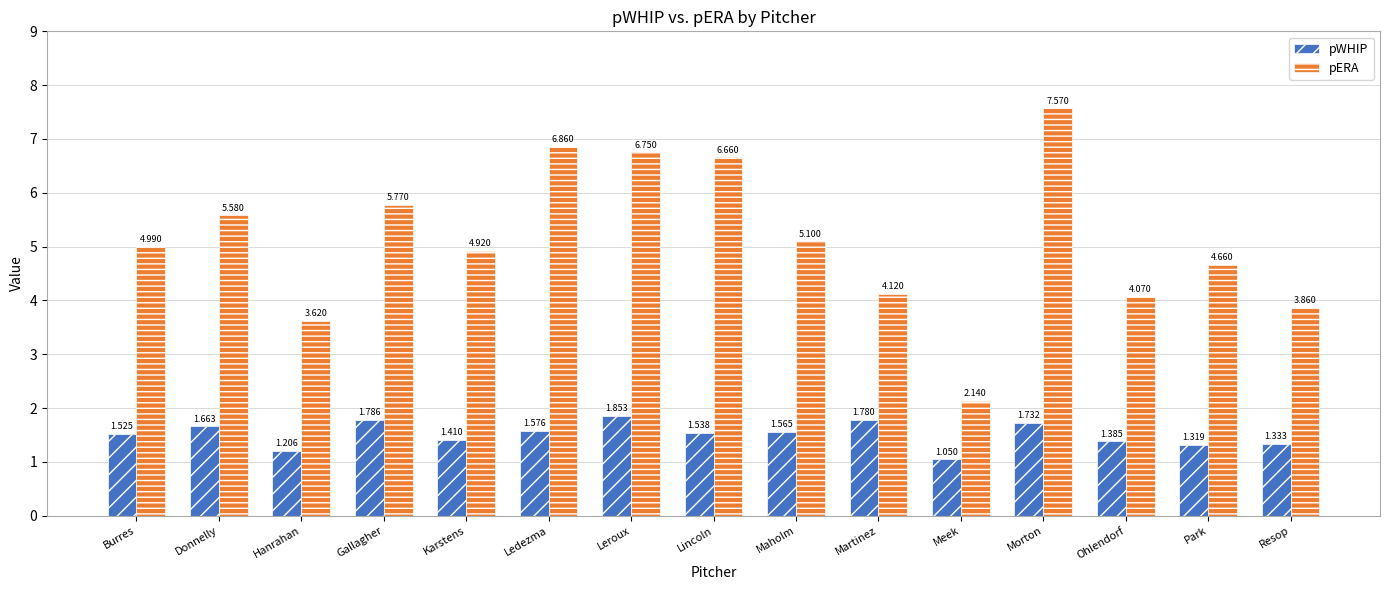

Which series has the widest spread of values?

pERA